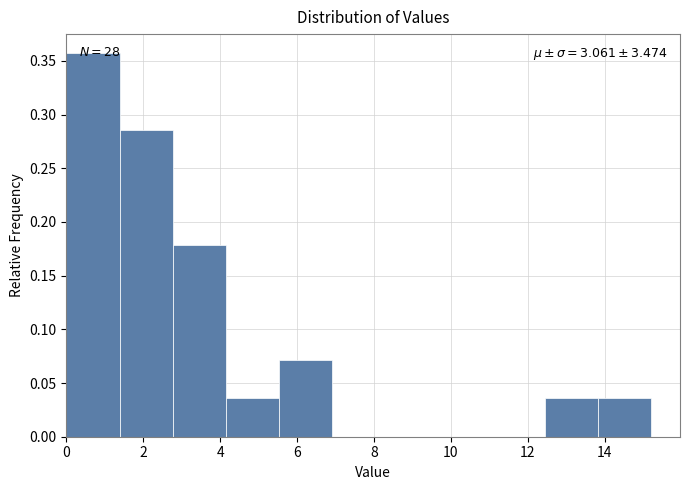

Over which range of the x-axis is the bar tallest?

0.0 to 1.4